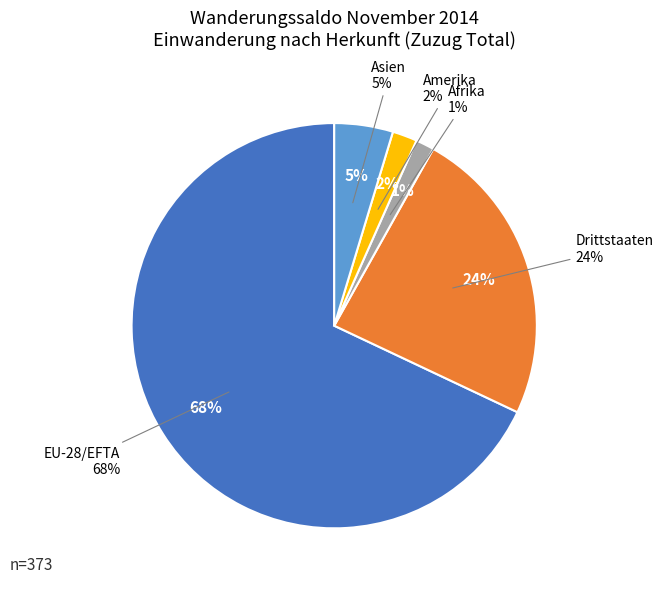

True or false: Drittstaaten accounts for 24% of the total.

True